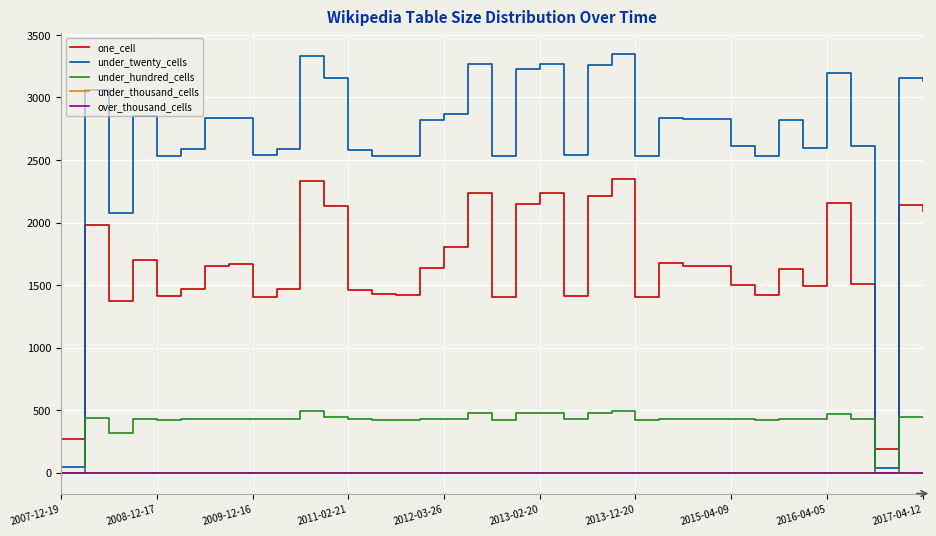

What are all the series names shown in the legend?

one_cell, under_twenty_cells, under_hundred_cells, under_thousand_cells, over_thousand_cells